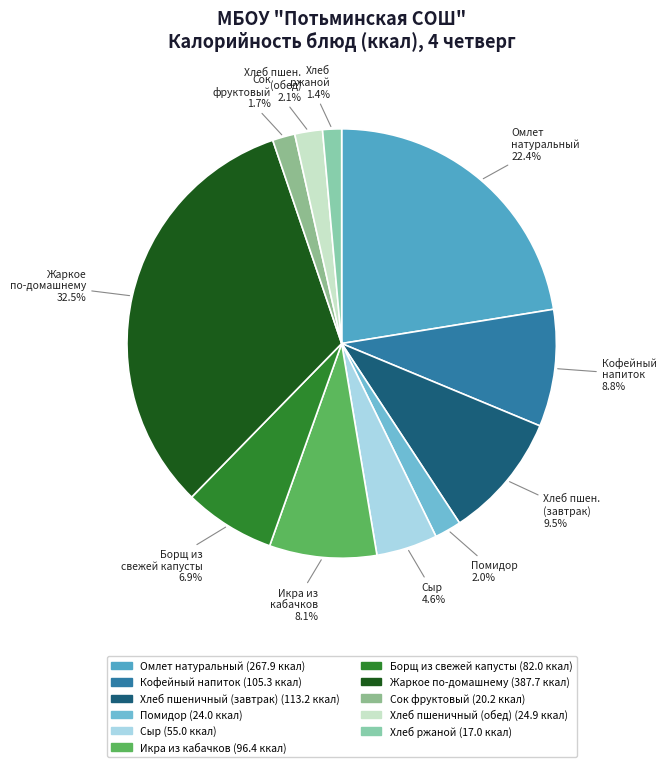

Which category has the smallest portion of the pie?

Хлеб ржаной